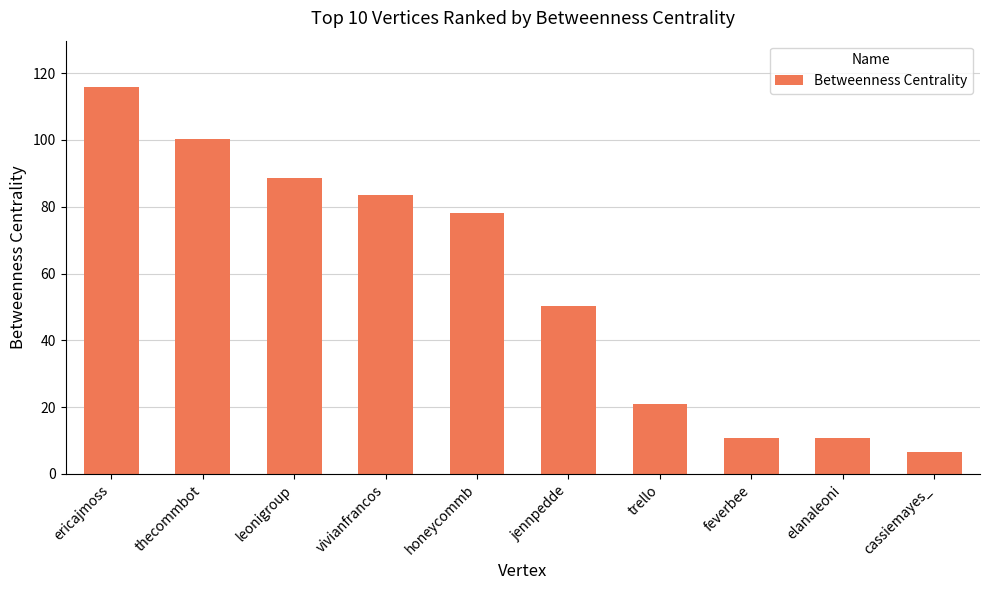

Where does the data first go above 78?

ericajmoss